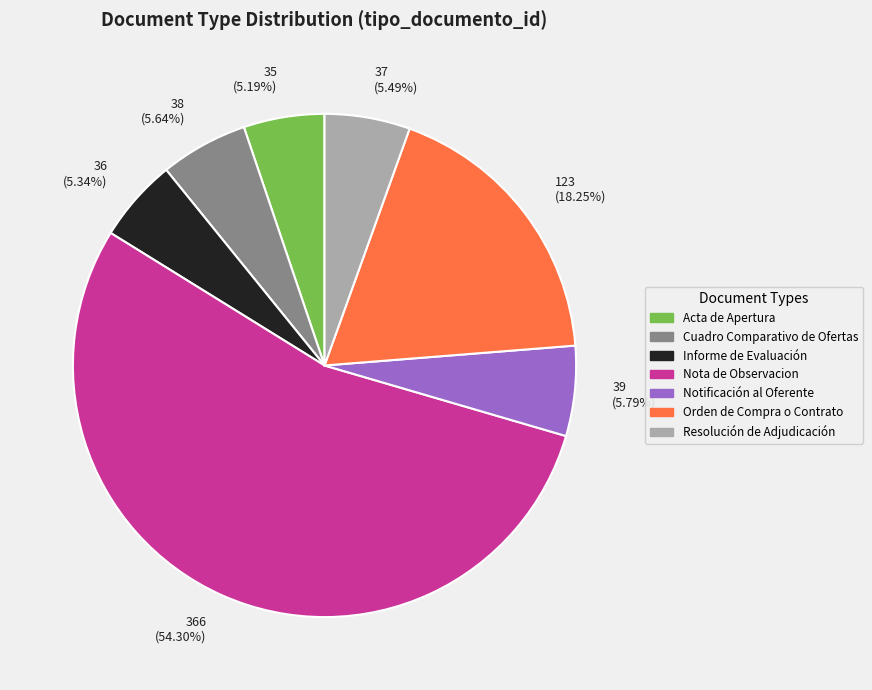

What is the largest slice in the pie chart?

366 (54.30%)